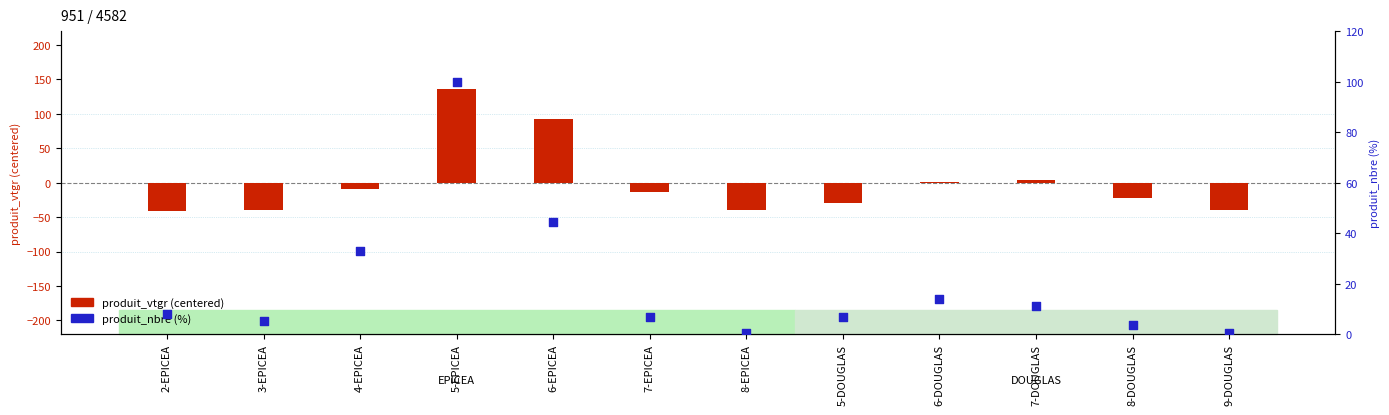

Is the value of produit_vtgr (centered) at 5-DOUGLAS greater than the value of produit_nbre (%) at 5-DOUGLAS?

No